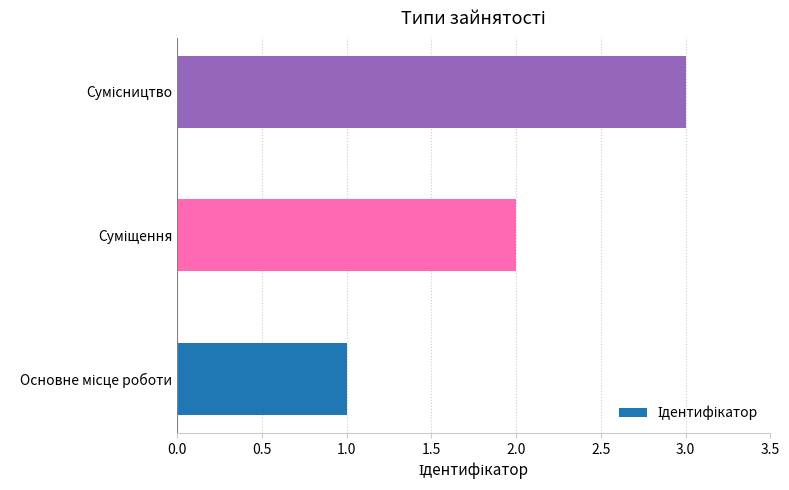

How many values are below 2?

1